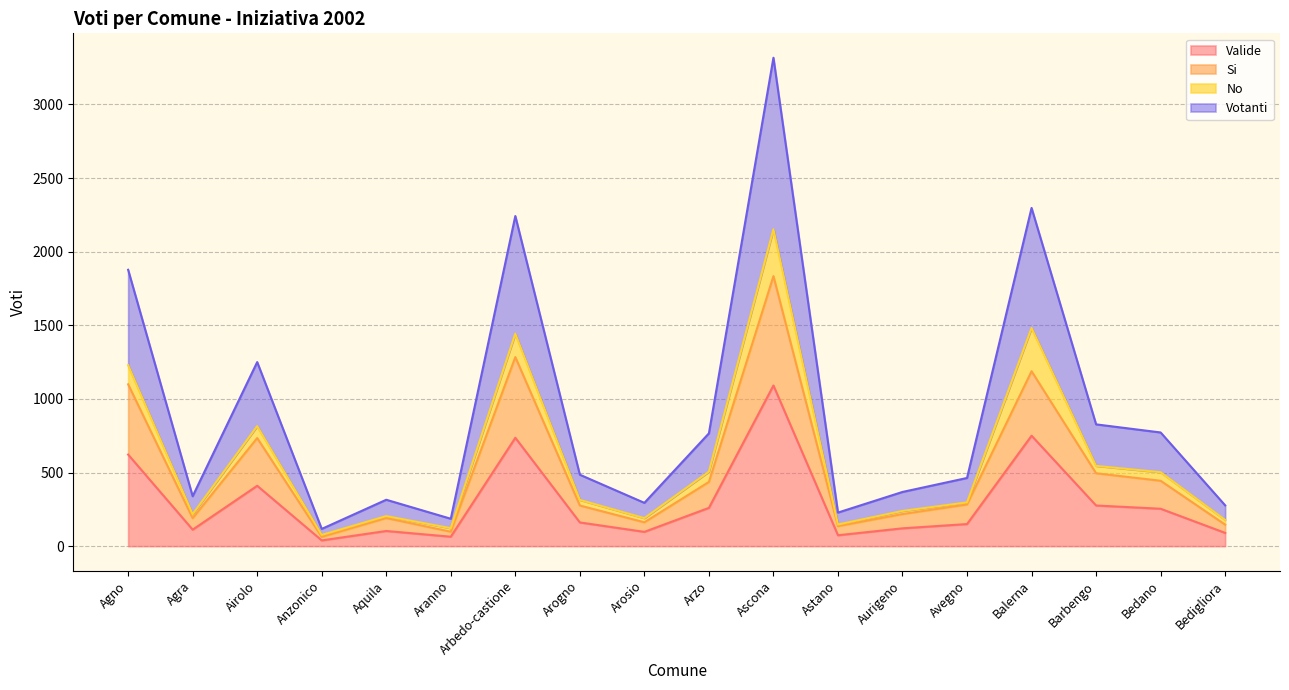

At which label does Valide reach its peak?

Ascona